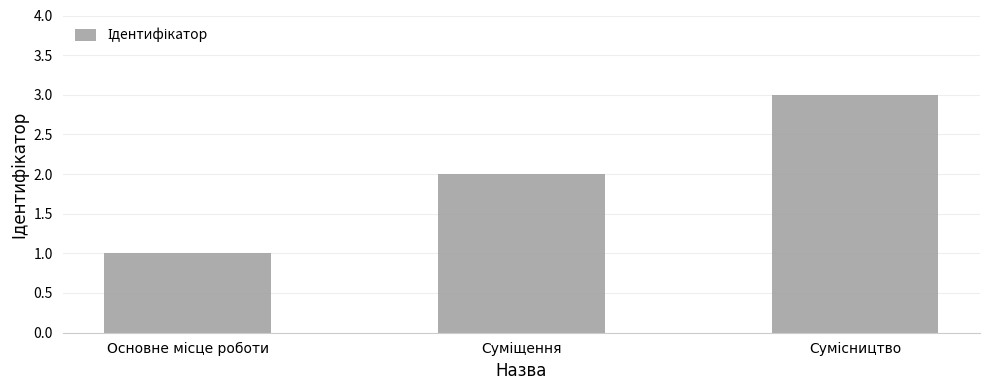

What is the value of the 1st bar from the left?

1